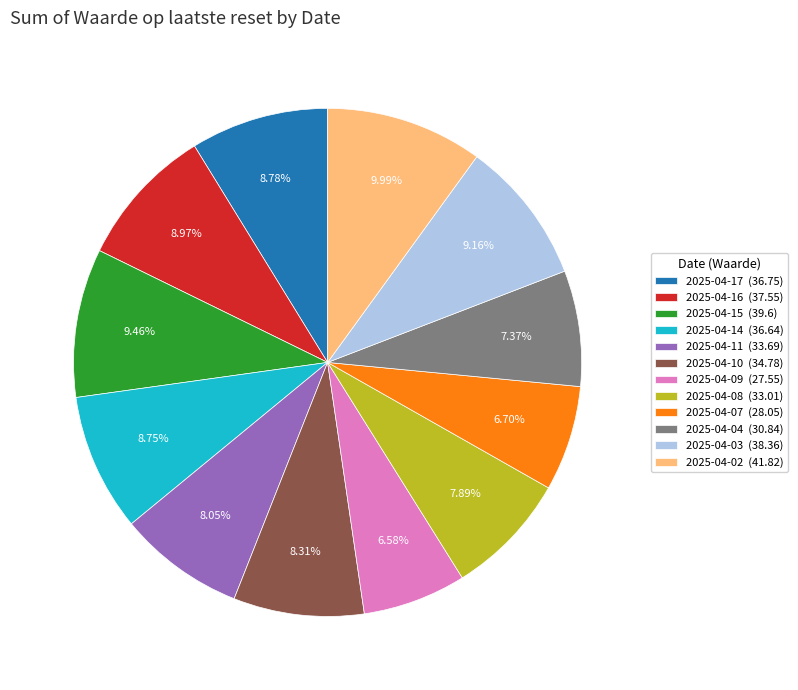

How many segments does this pie chart have?

12